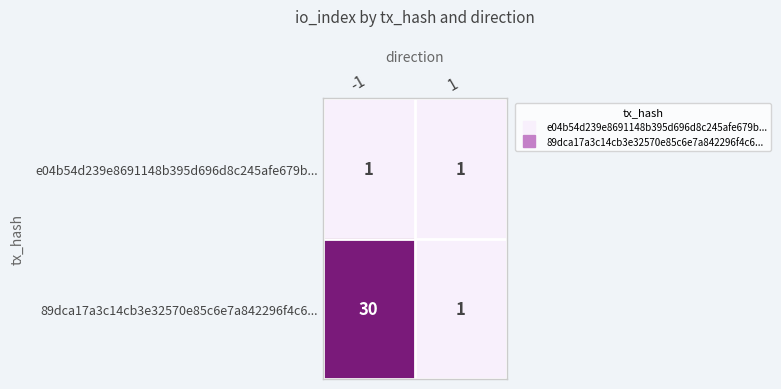

List the series in order of their peak value, highest first.

89dca17a3c14cb3e32570e85c6e7a842296f4c6..., e04b54d239e8691148b395d696d8c245afe679b...